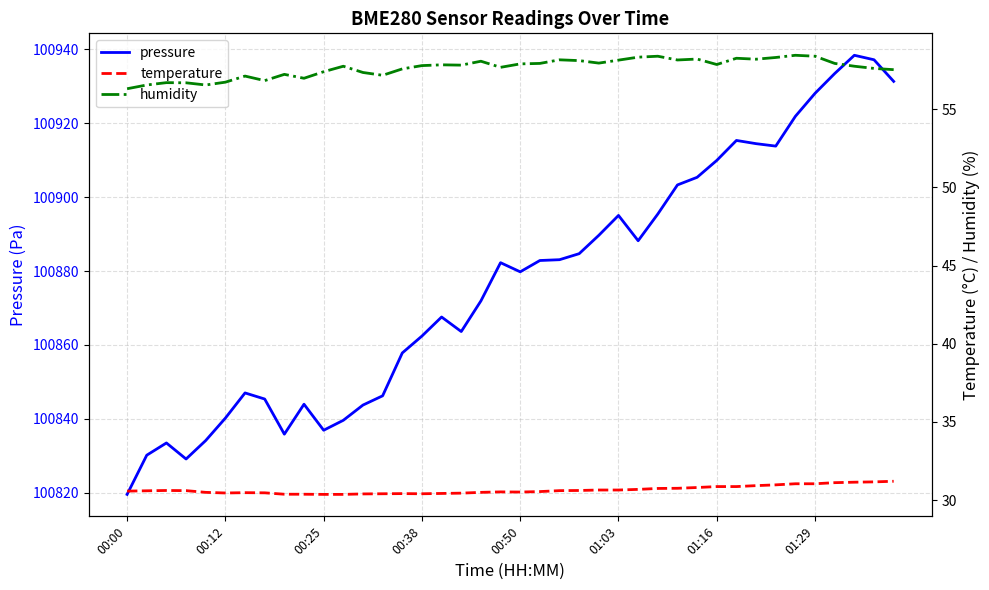

True or false: pressure has a value of 100835.9 at 8.

True